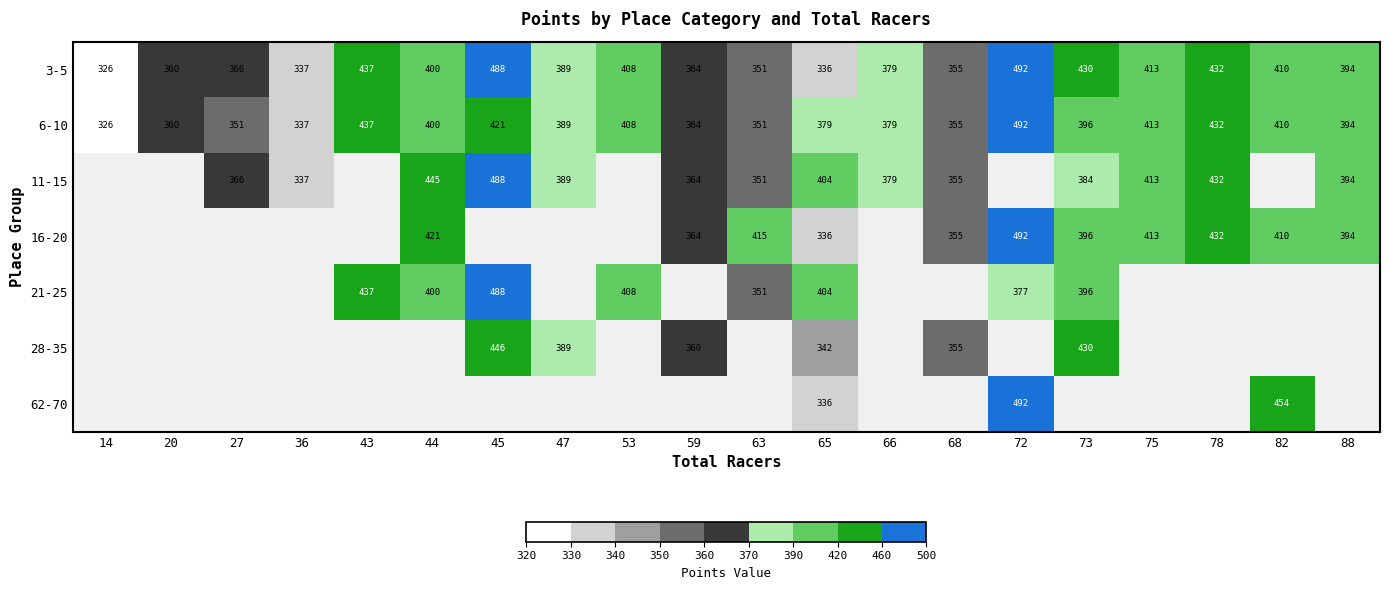

At which label does 3-5 first exceed 394?

43